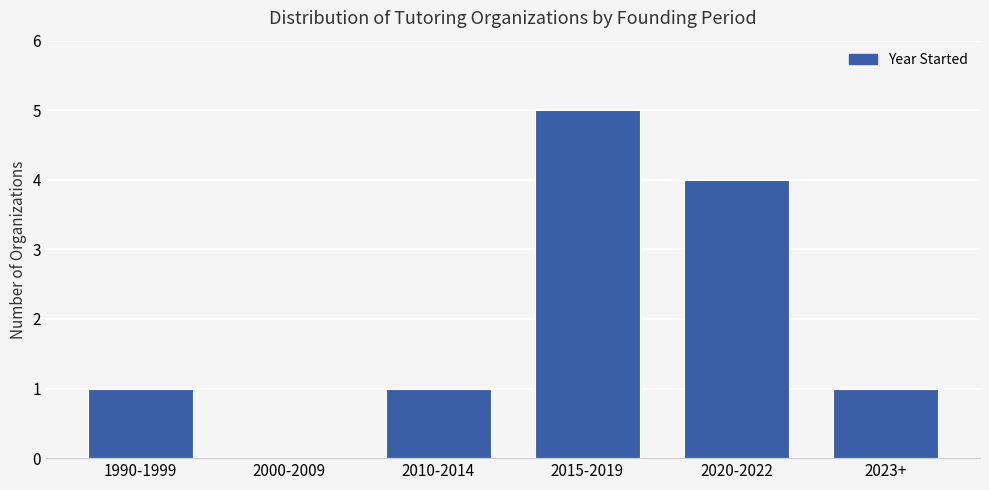

What is the sum of all values?

12